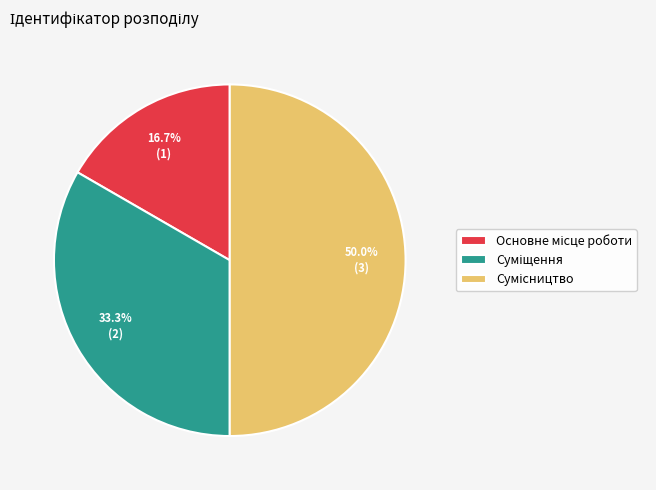

Combined, do Суміщення and Основне місце роботи account for over 50%?

No